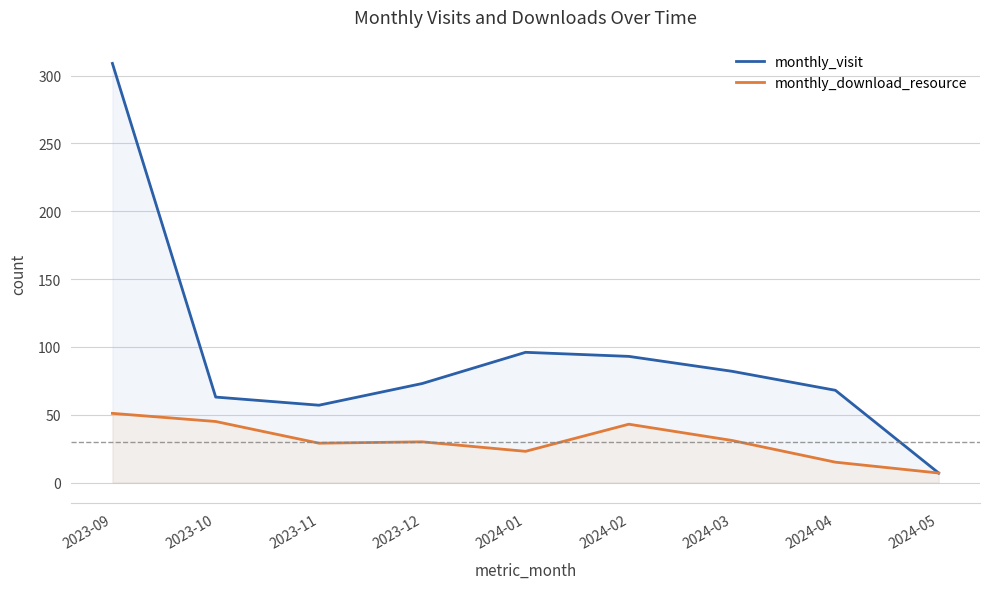

Which label corresponds to the smallest value in the chart?

2024-05